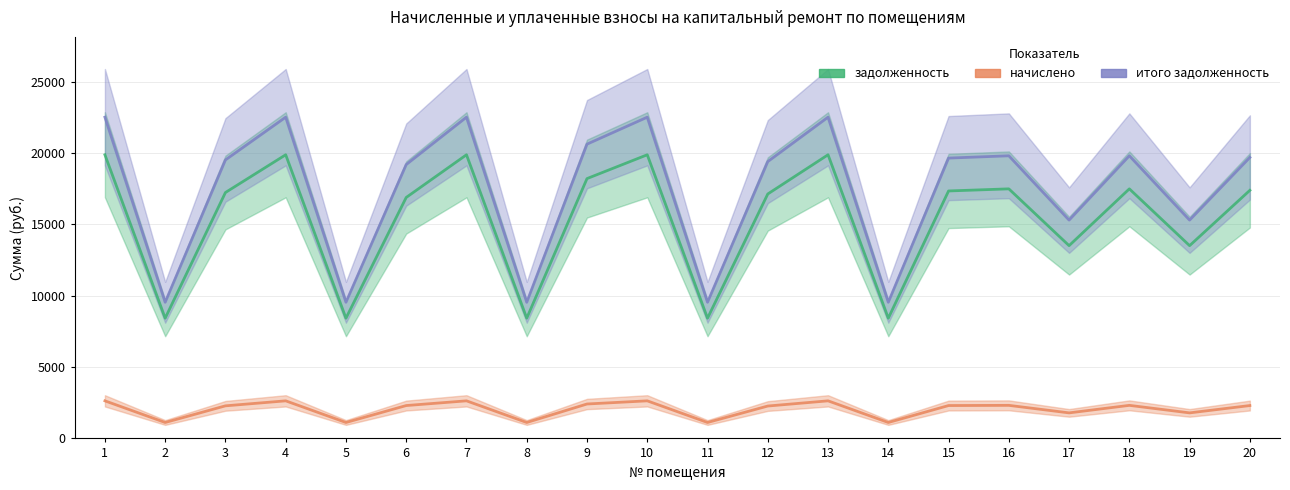

At how many categories does at least one series exceed 4098?

20